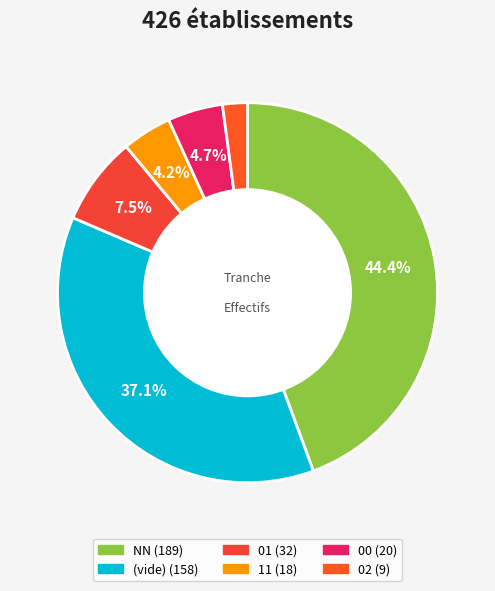

What is the largest slice in the pie chart?

NN